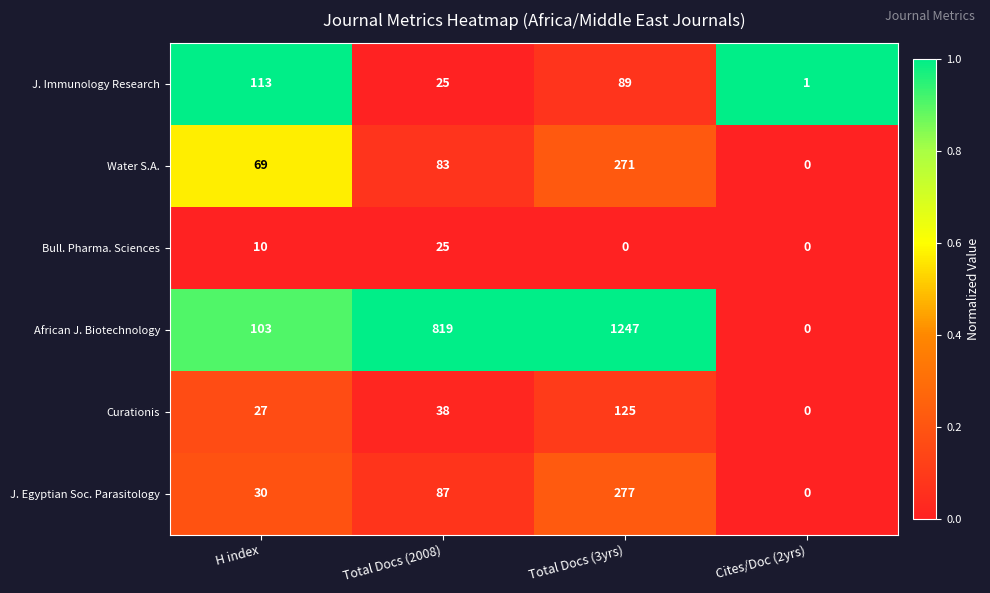

Rank the categories by African J. Biotechnology value from highest to lowest.

Total Docs (3yrs), Total Docs (2008), H index, Cites/Doc (2yrs)